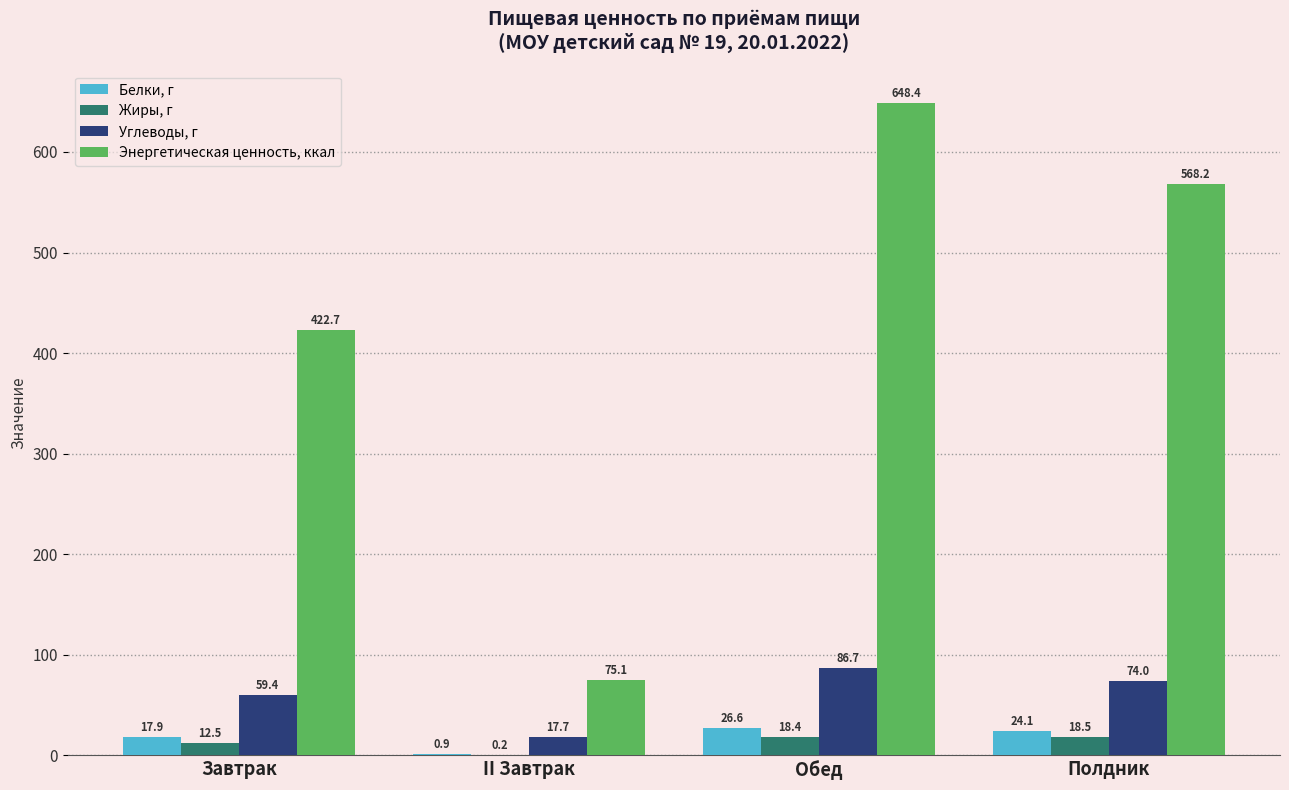

What is the maximum value for Белки, г?

26.6